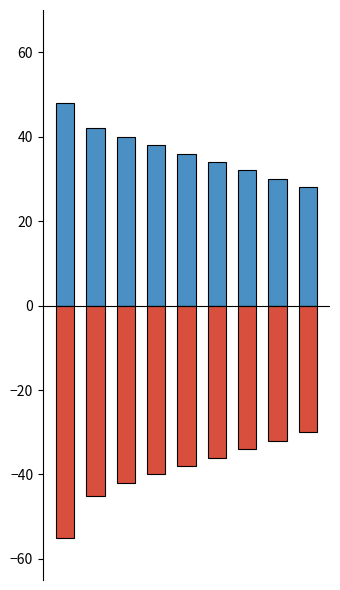

Reading left to right, list all the values displayed in this chart.

Положительные: 0=48	1=42	2=40	3=38	4=36	5=34	6=32	7=30	8=28
Отрицательные: 0=-55	1=-45	2=-42	3=-40	4=-38	5=-36	6=-34	7=-32	8=-30